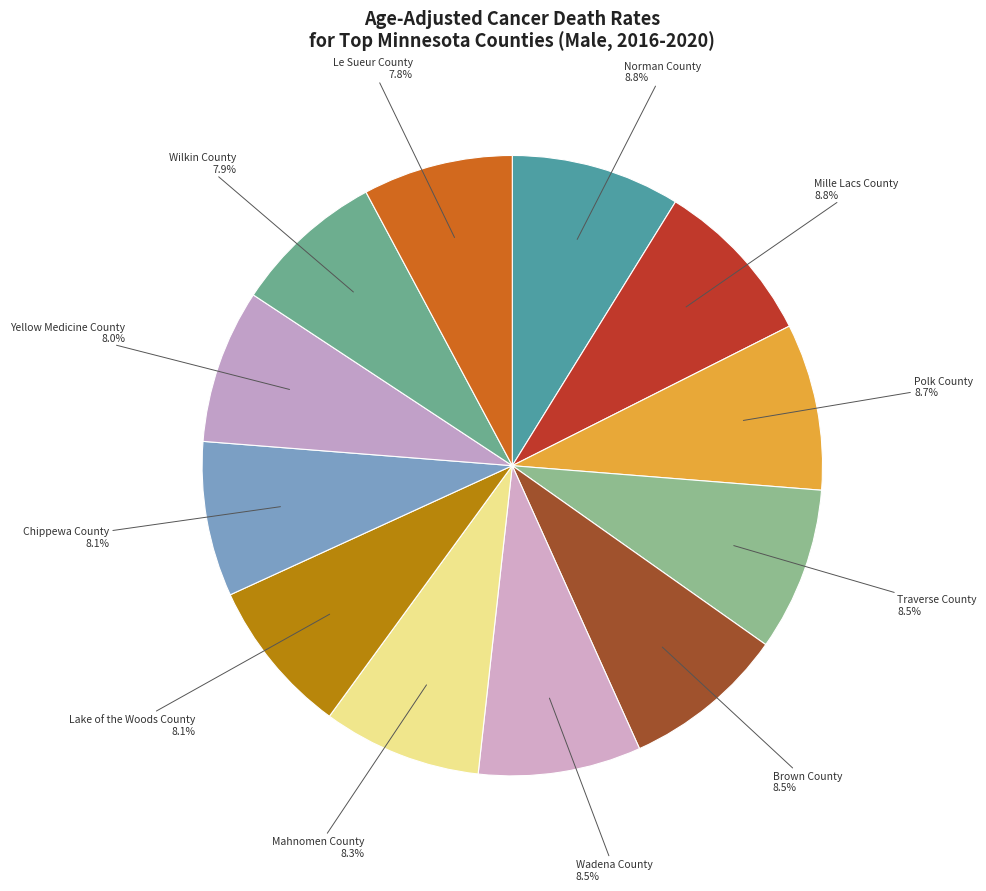

Count the number of slices in the pie.

12